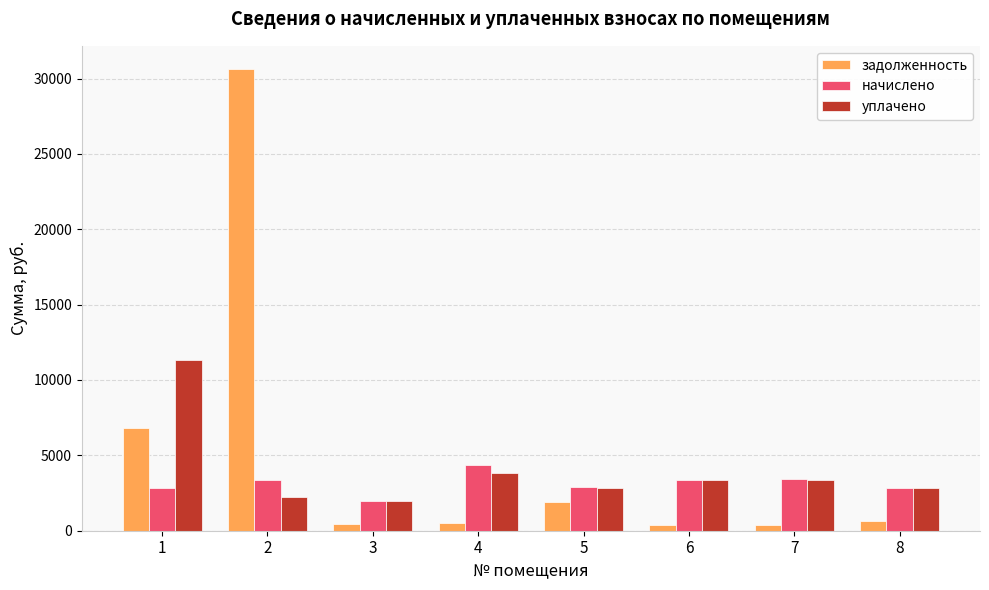

What is the difference between the maximum and minimum values in the начислено series?

2380.6